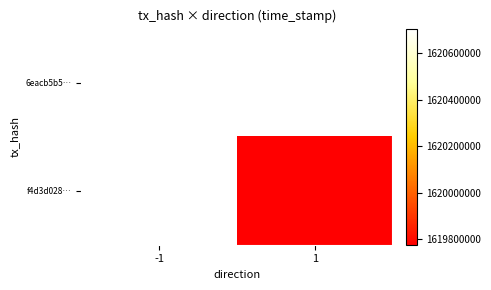

How many series are shown in this chart?

2